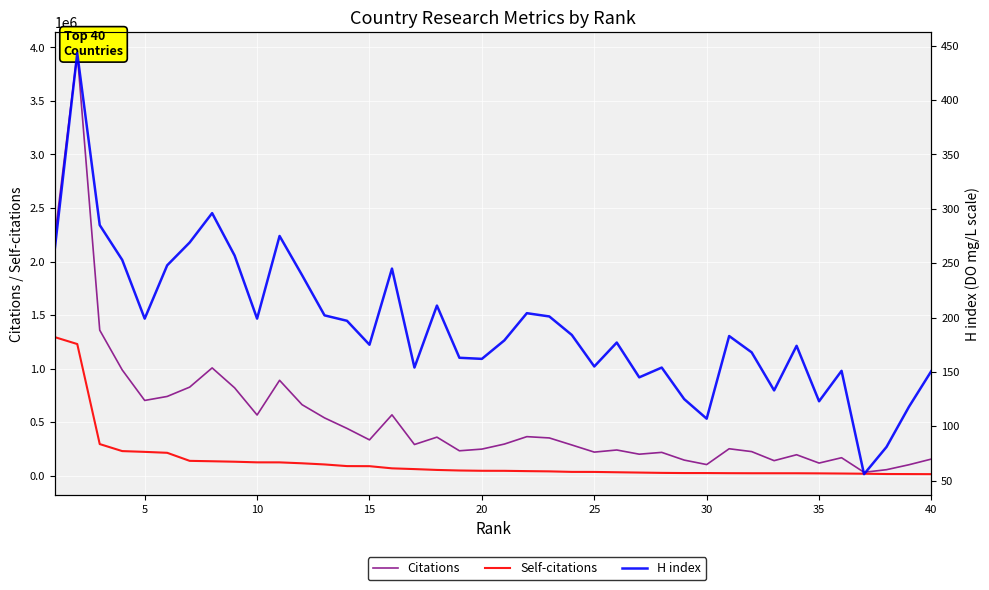

What is the minimum value for Citations?

30980